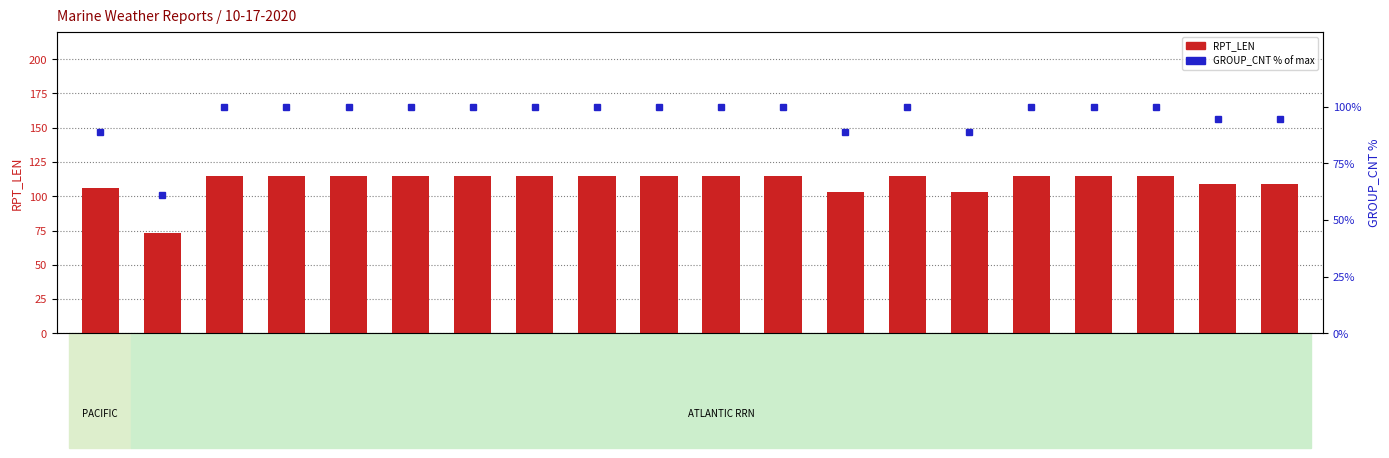

Which category has the lowest value across all series?

SKCF1